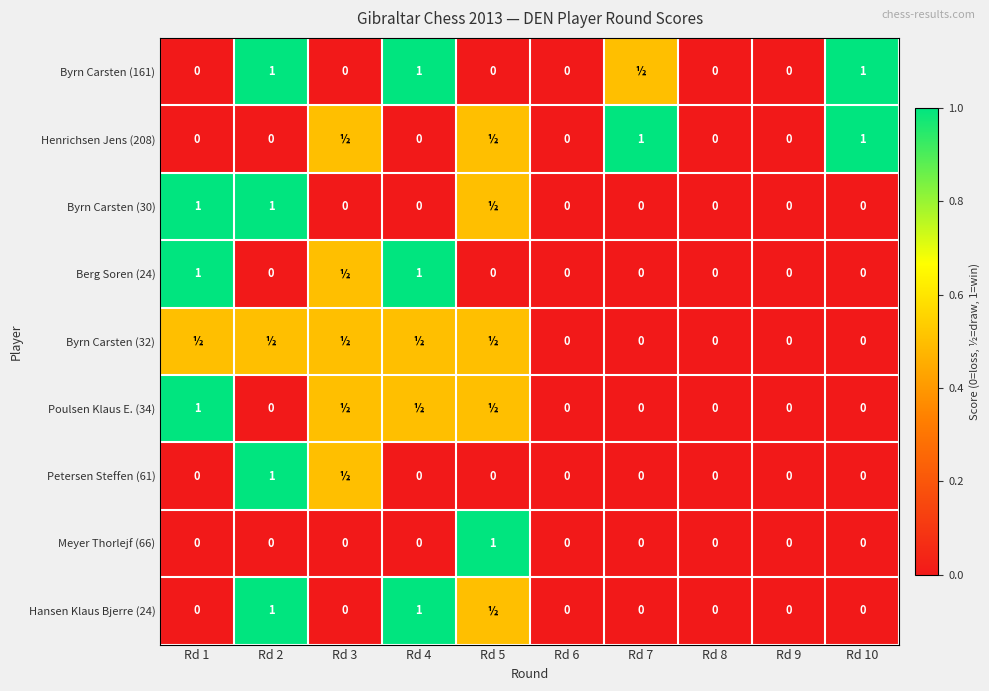

The Meyer Thorlejf (66) series shows -0.4 at Rd 9. True or false?

False